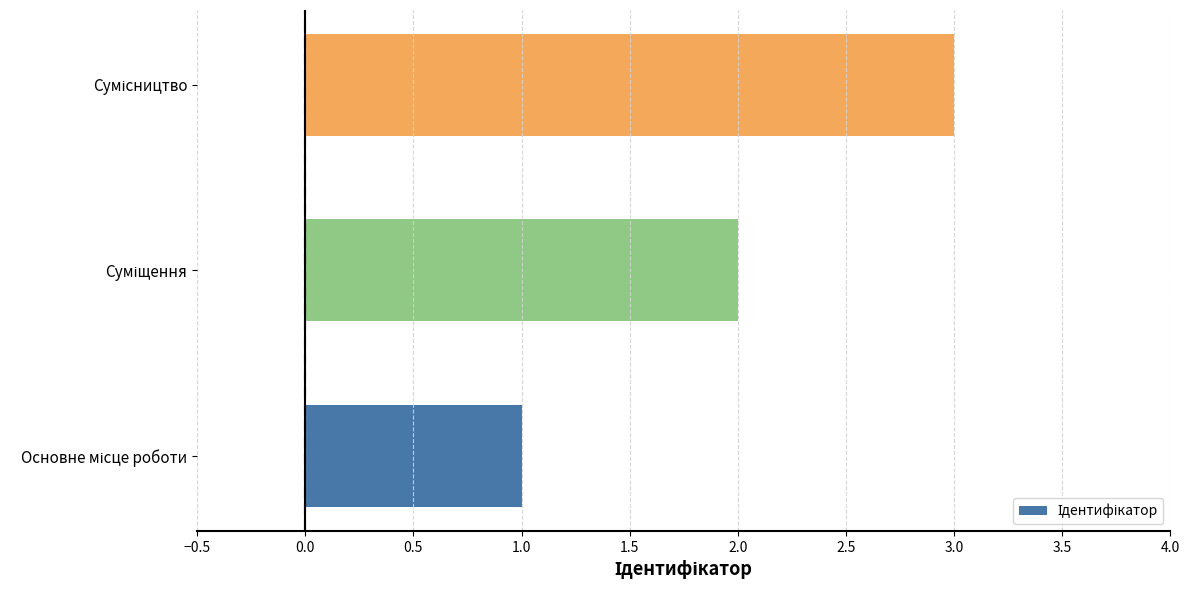

How many data points are less than 2?

1